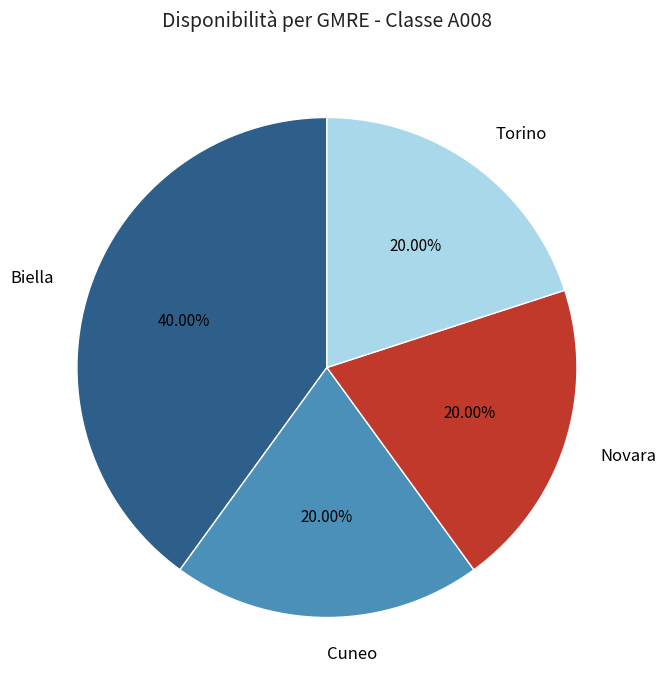

Does Cuneo account for over 50% of the chart?

No